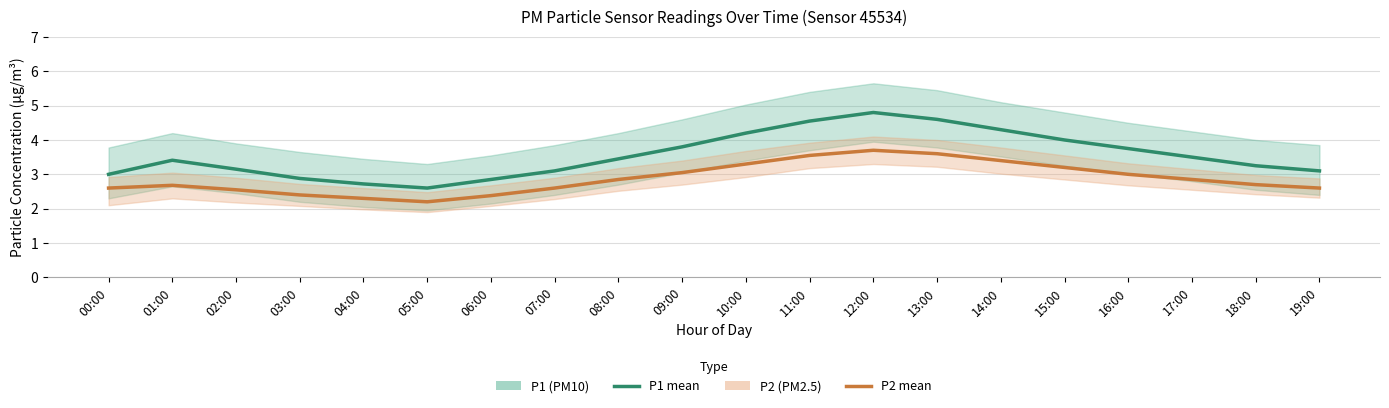

List the labels in order of P2 value, smallest first.

05:00, 04:00, 06:00, 03:00, 02:00, 00:00, 07:00, 19:00, 01:00, 18:00, 08:00, 17:00, 16:00, 09:00, 15:00, 10:00, 14:00, 11:00, 13:00, 12:00